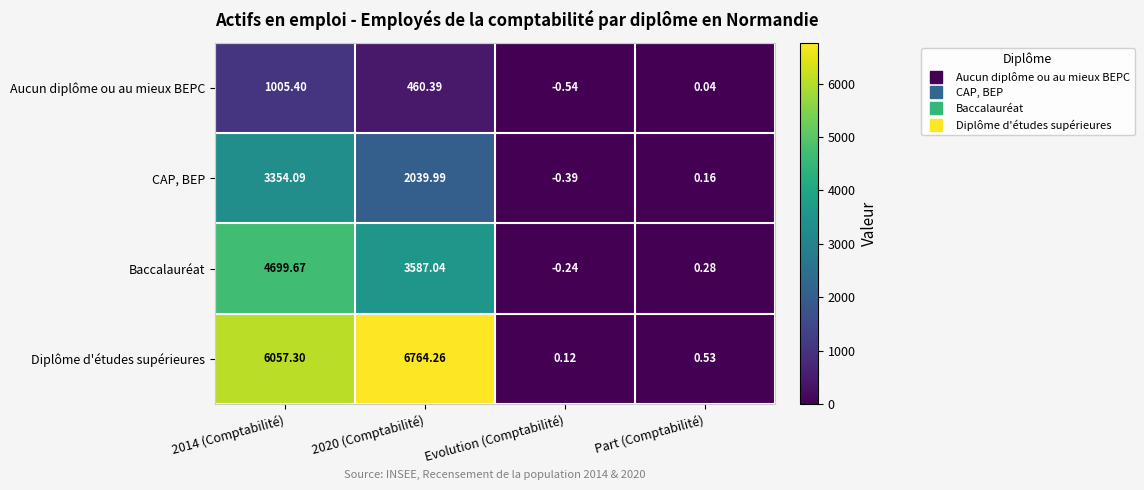

How many data points in Aucun diplôme ou au mieux BEPC are less than 460?

2